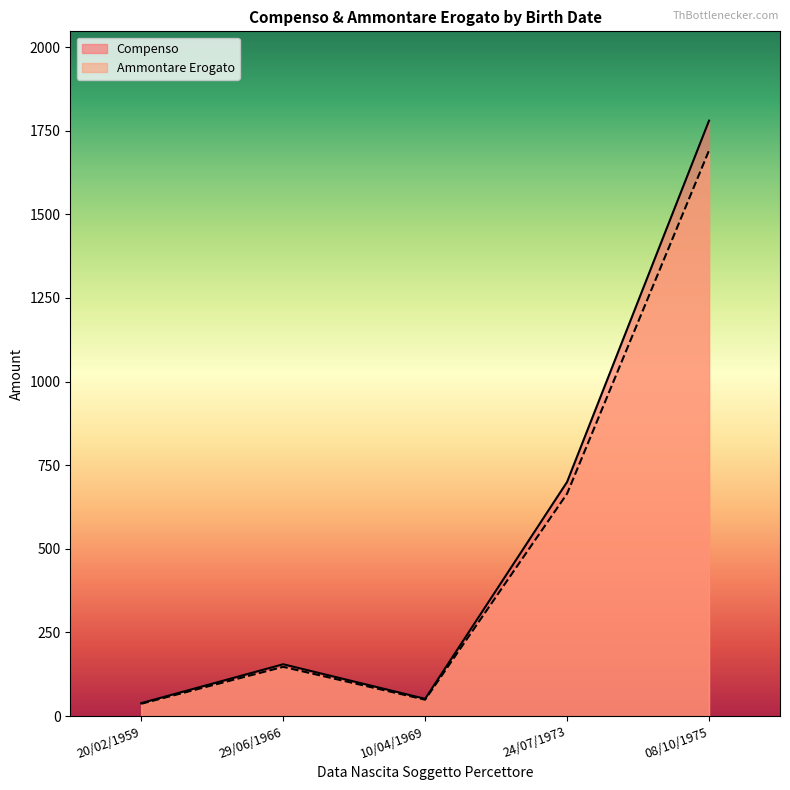

Between 29/06/1966 and 20/02/1959, which series saw the biggest shift?

Compenso